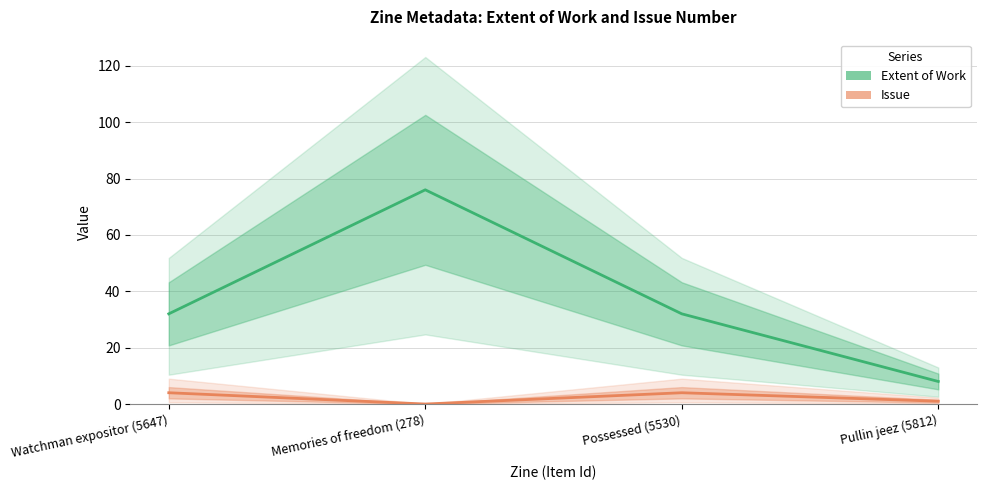

How many Issue values are between 1 and 4?

3